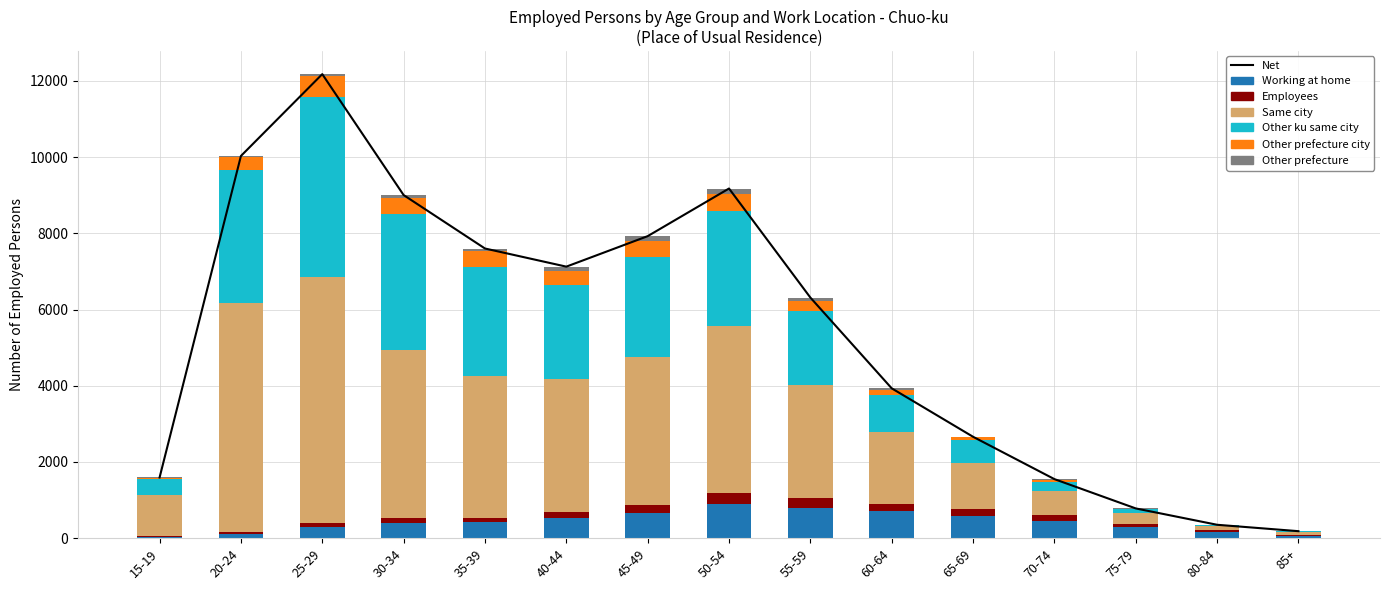

Between 25-29 and 40-44, which series saw the biggest shift?

Same city